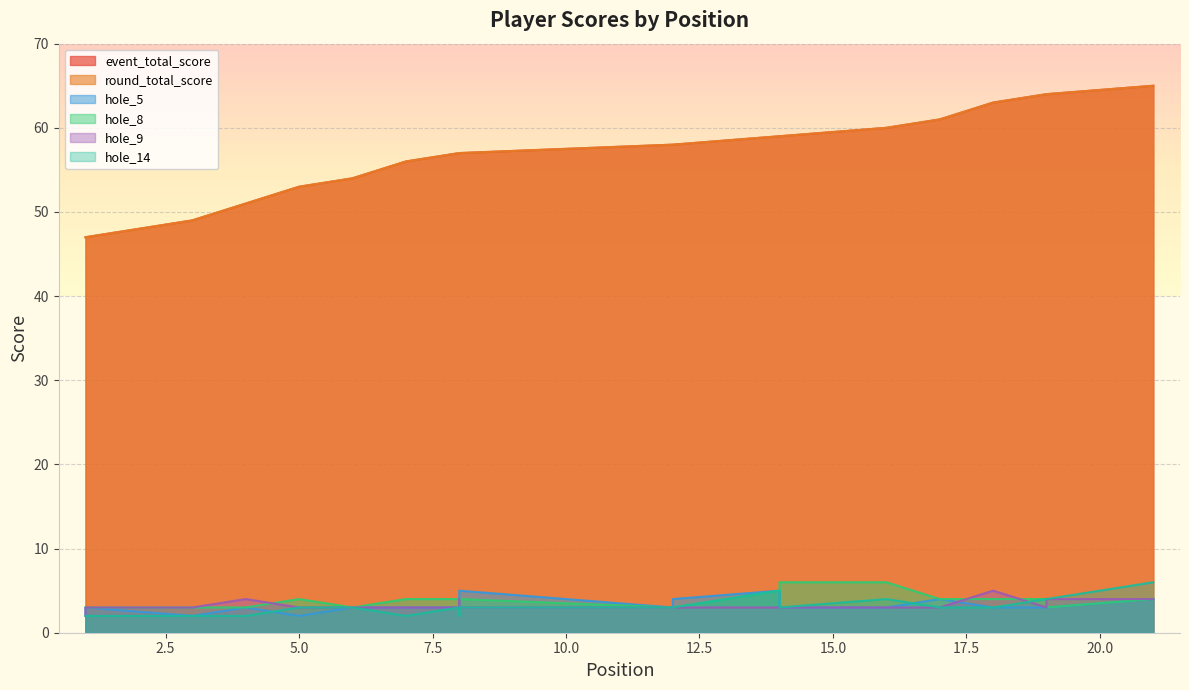

After their last crossing, which series has the higher values: hole_9 or hole_14?

hole_14